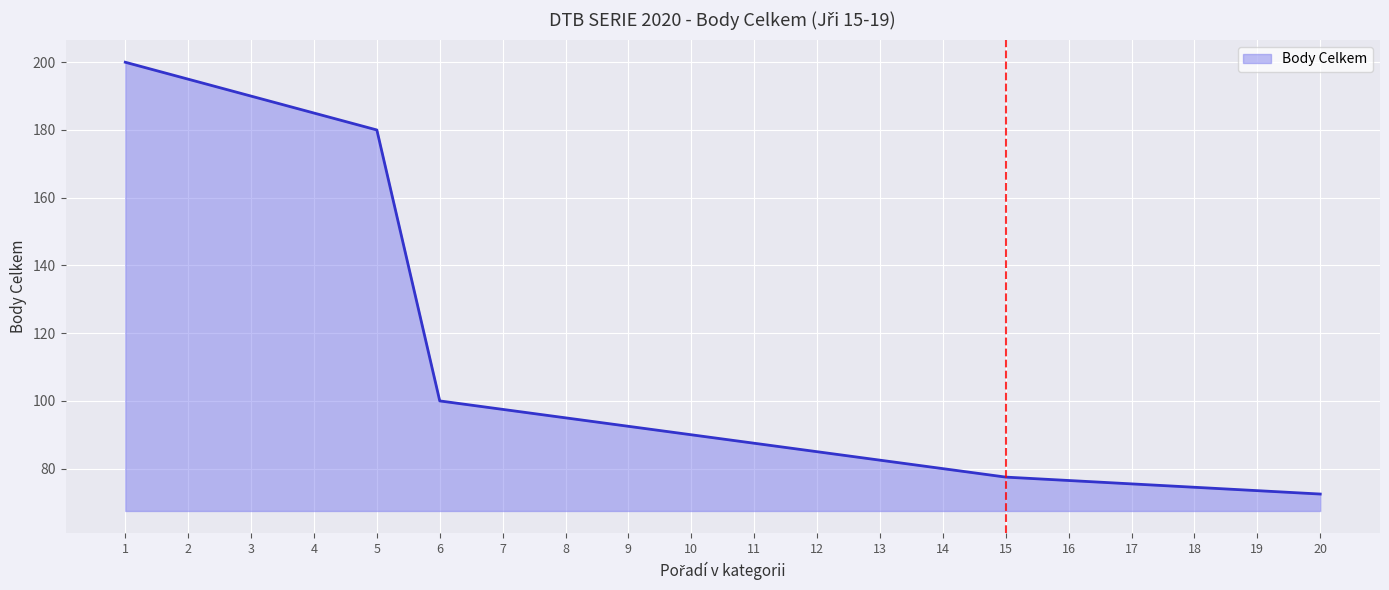

What is the difference between the maximum and minimum values?

127.5